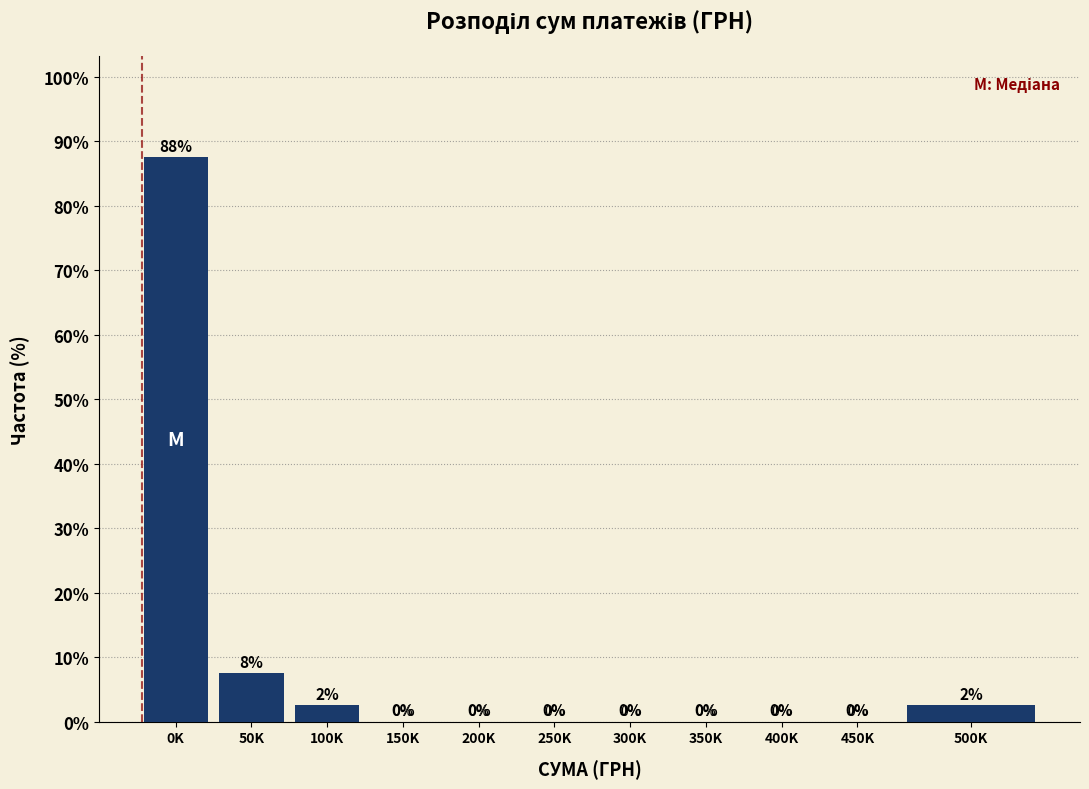

What is the sum of all values?

100.0